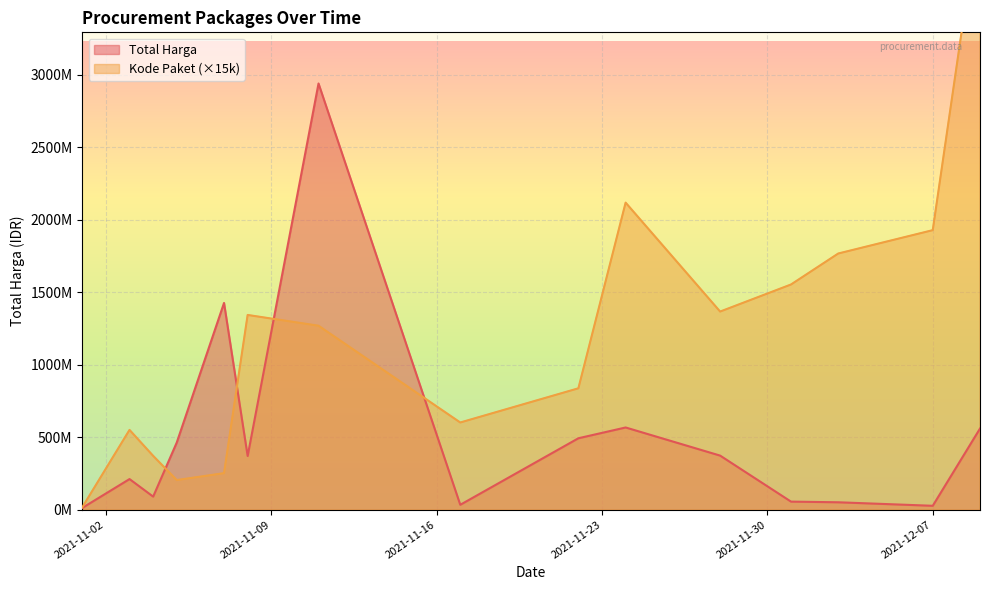

At which category does Kode Paket reach its first local peak?

2021-11-03